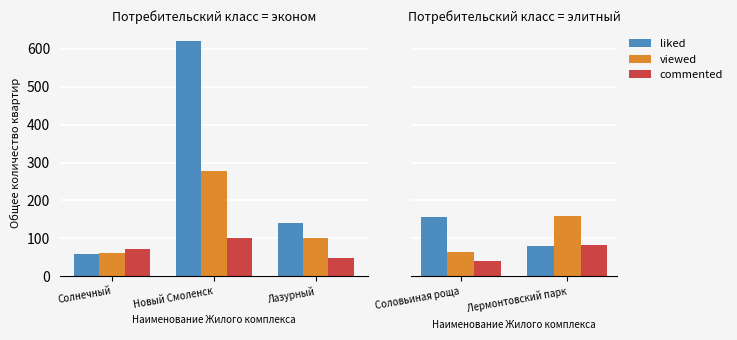

At which category is the sum across all series the highest?

Лермонтовский парк